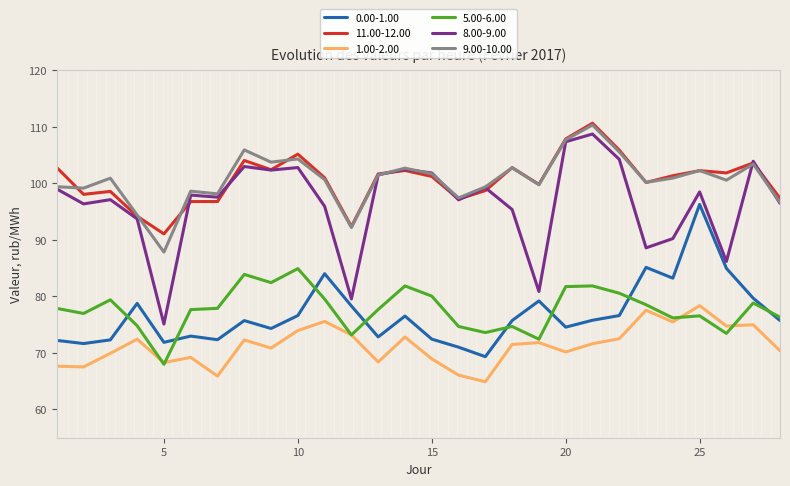

True or false: 1.00-2.00 and 8.00-9.00 cross at least once.

False